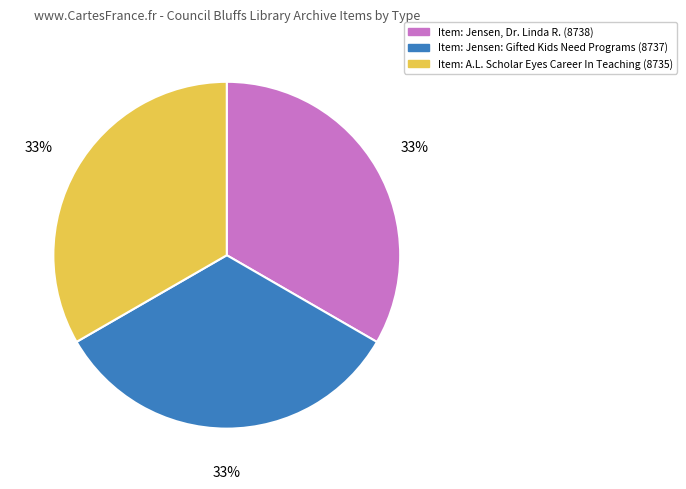

Is there any slice that represents more than half of the pie?

No